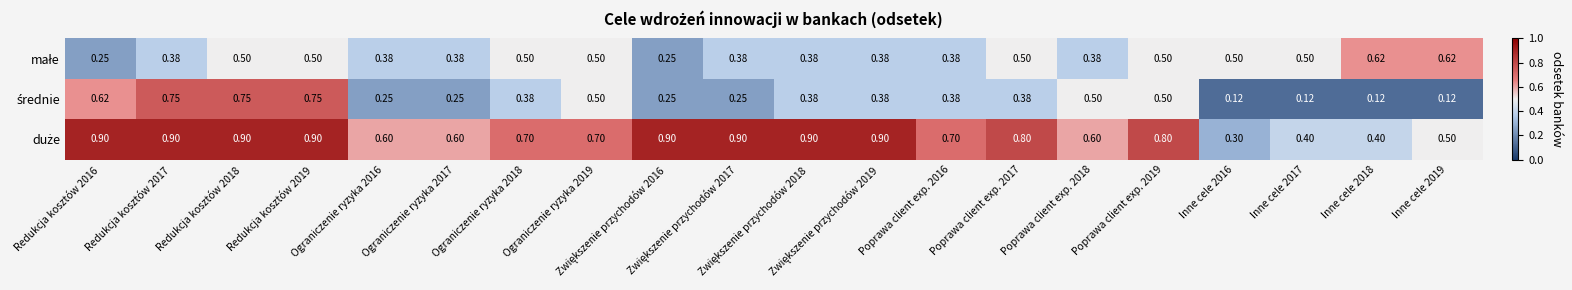

Rank the series by their average value, from highest to lowest.

duże, małe, średnie